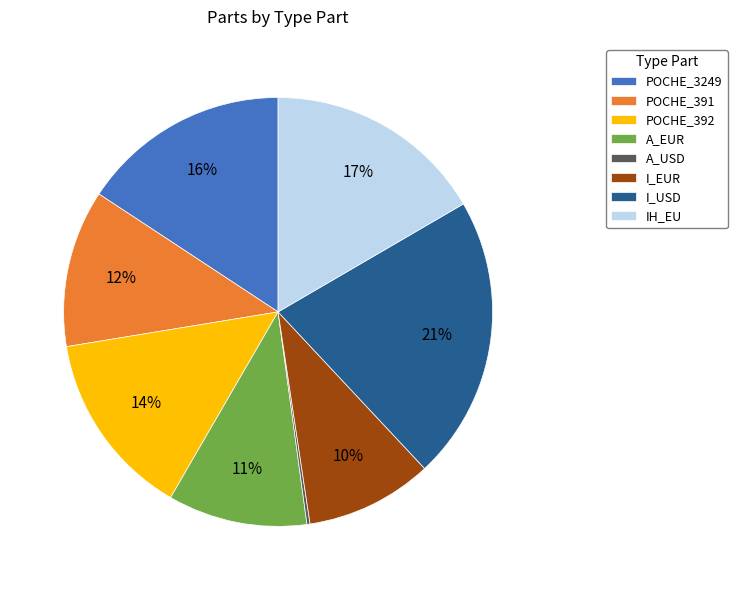

The A_EUR slice represents 11% of the pie. True or false?

True